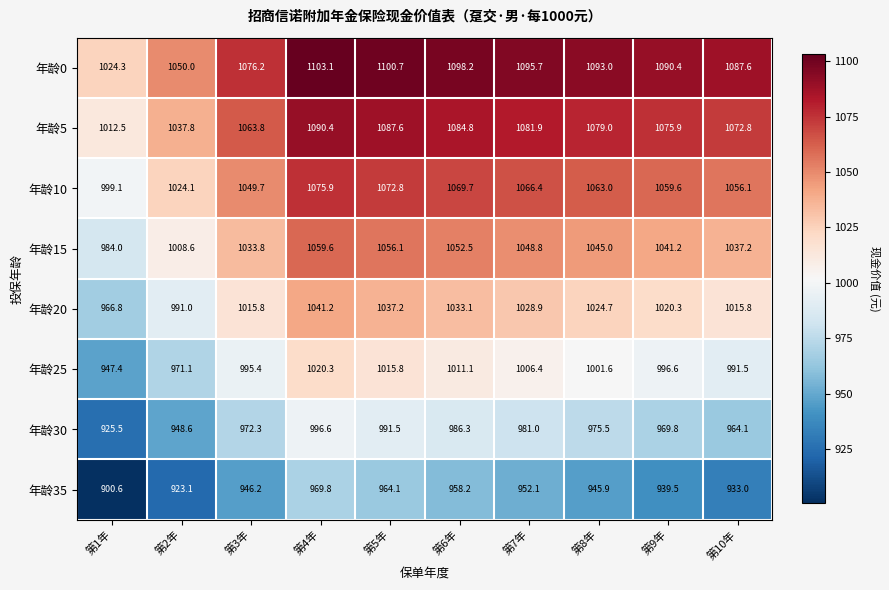

Where is 年龄15 nearest to the value 1021?

第2年